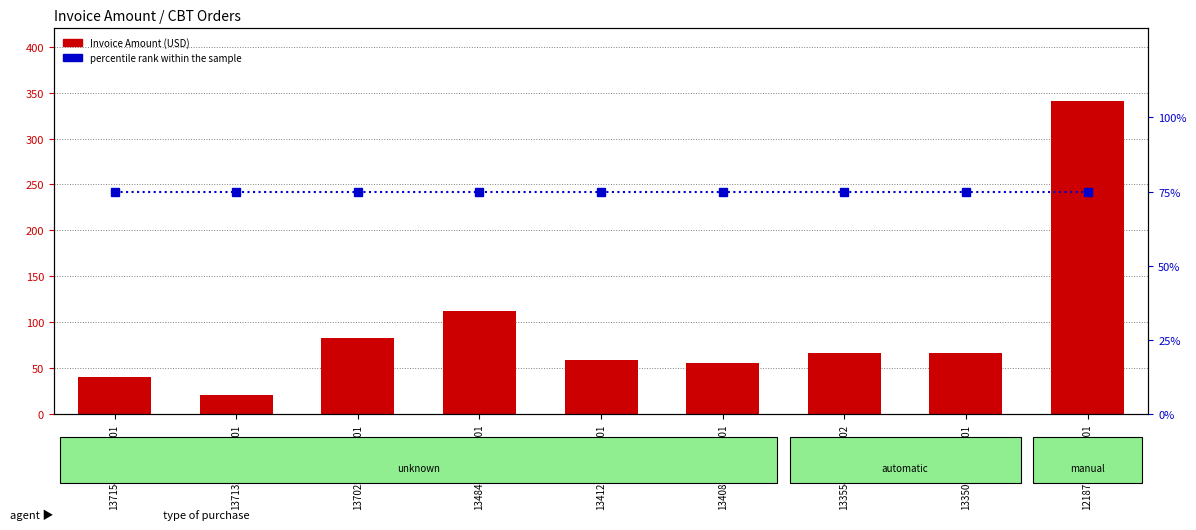

Are the bars horizontal?

No